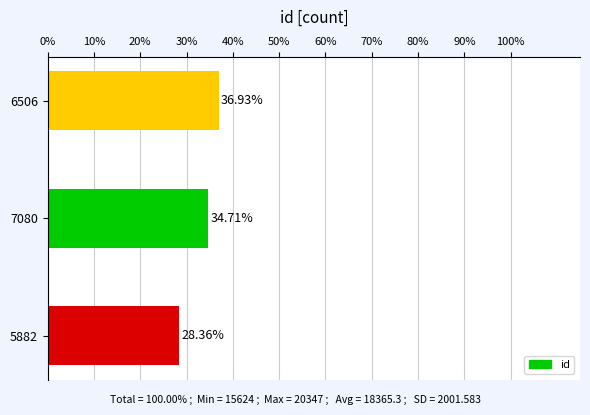

How many categories are shown in the chart?

3